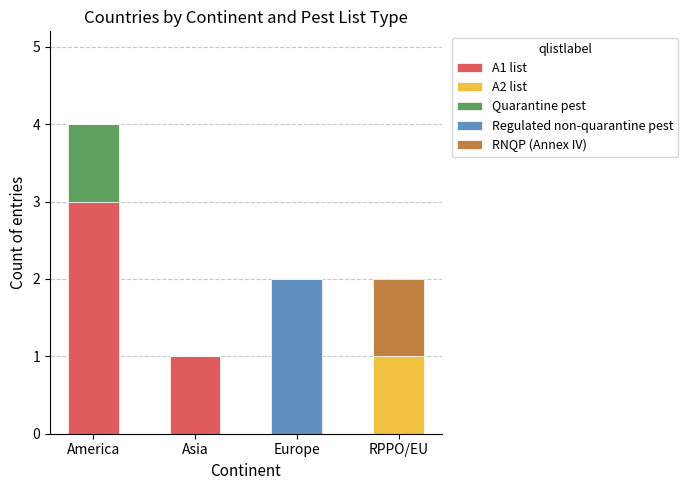

What is the sum of the A1 list values at Asia and America?

4